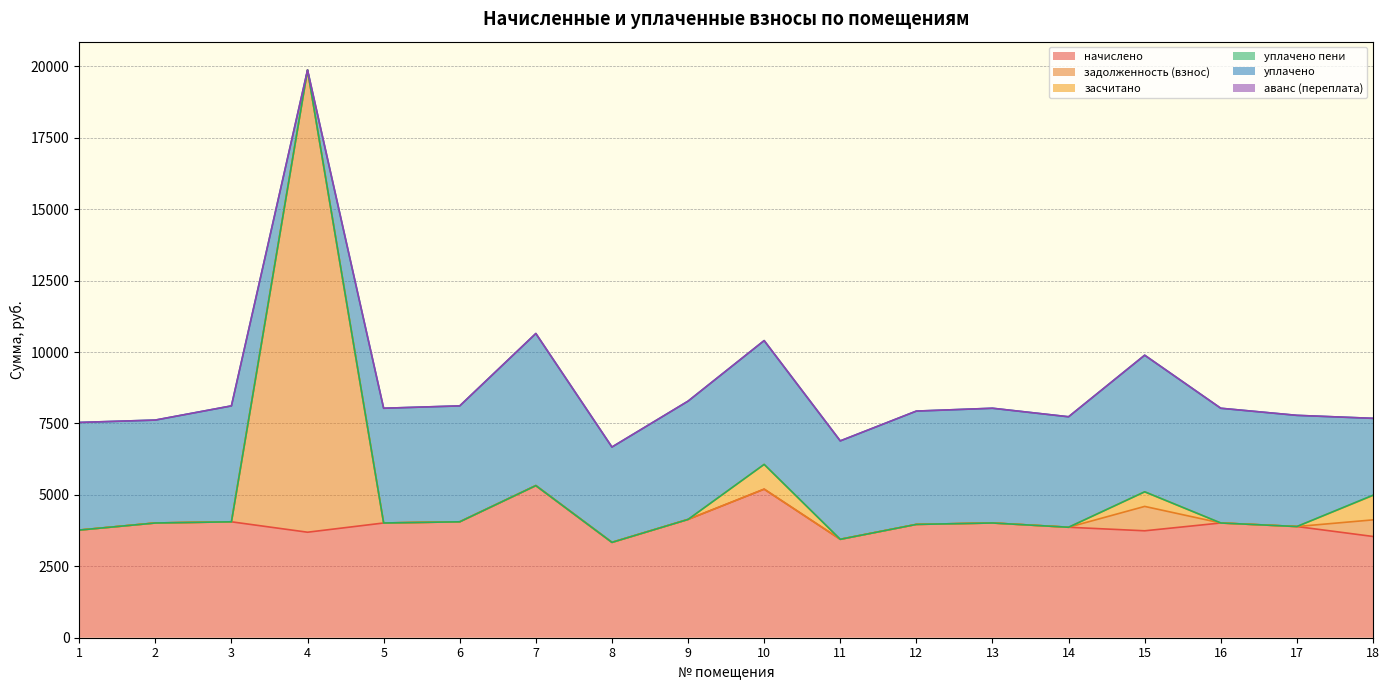

What are all the series names shown in the legend?

начислено, задолженность (взнос), засчитано, уплачено пени, уплачено, аванс (переплата)